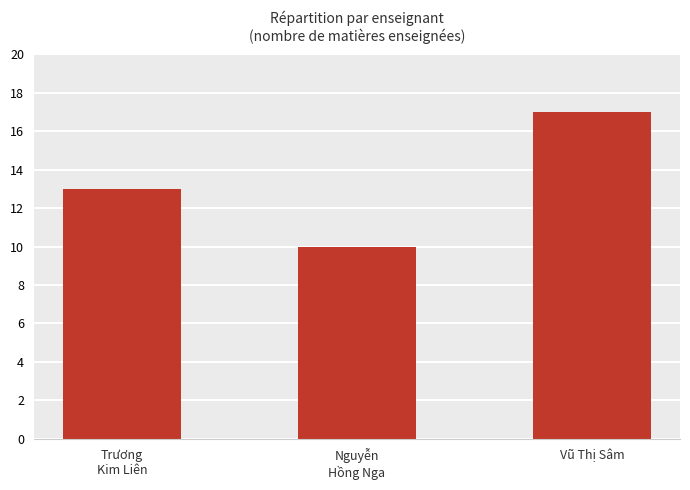

Reading left to right, extract all data points from this chart.

Trương
Kim Liên=13	Nguyễn
Hồng Nga=10	Vũ Thị Sâm=17